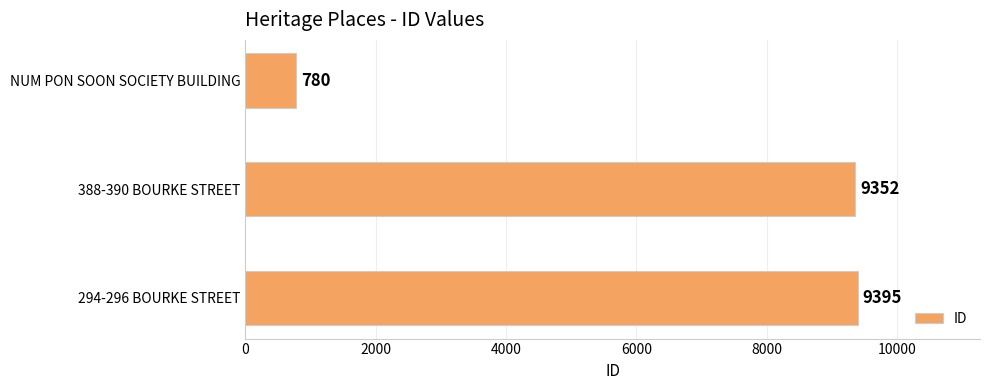

Rank the categories by value from lowest to highest.

NUM PON SOON SOCIETY BUILDING, 388-390 BOURKE STREET, 294-296 BOURKE STREET